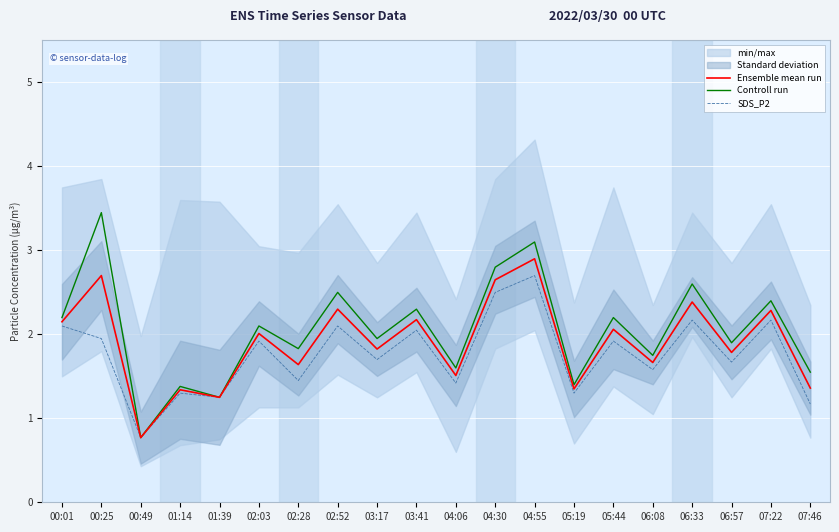

What is the highest value of the Ensemble mean run series?

2.9